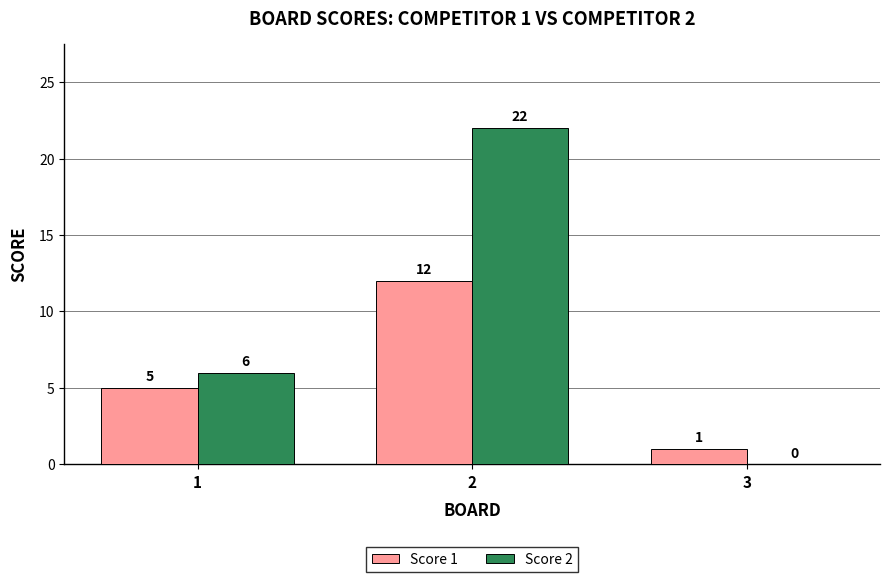

What is the difference between the Score 1 values at 1 and 2?

7